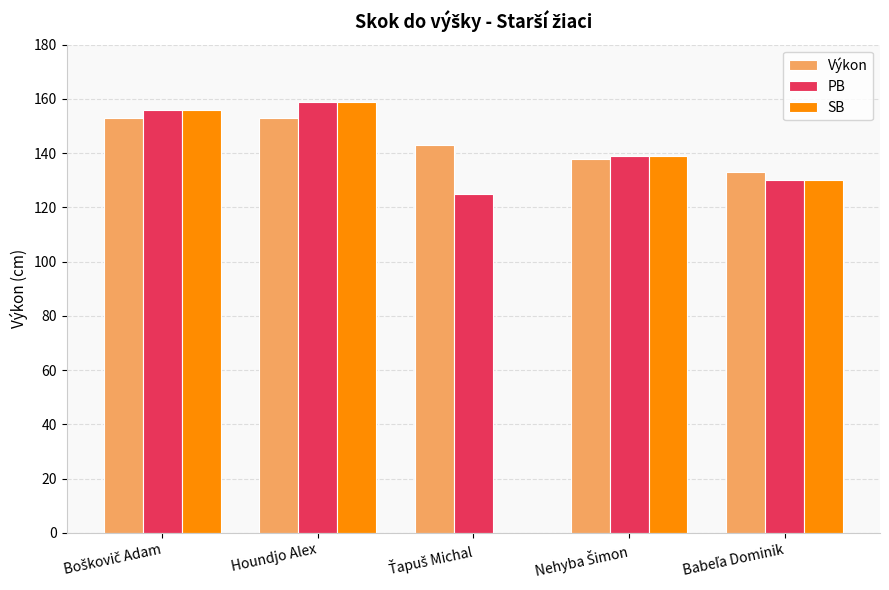

What is the maximum value for SB?

159